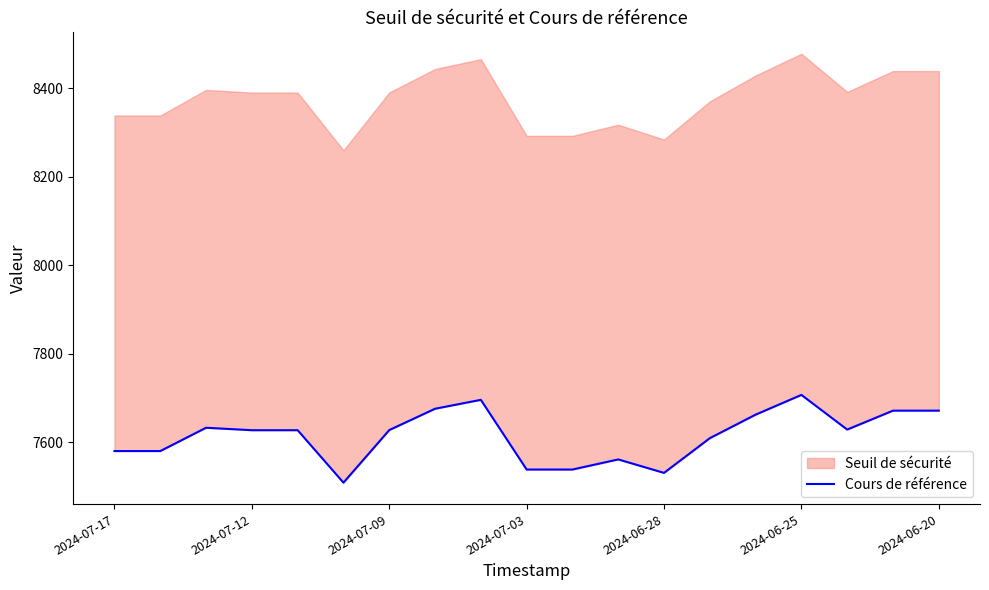

True or false: the data shows 4392.3 at 2024-06-25.

False